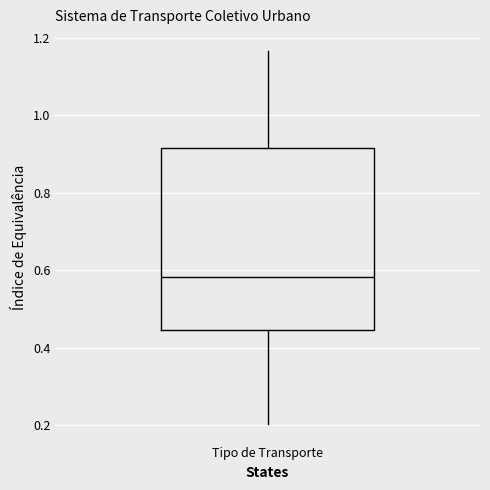

Where does the upper whisker of the box for Tipo de Transporte end on the y-axis? The values are not printed on the chart, so give them approximately, as read against the axis.

1.16